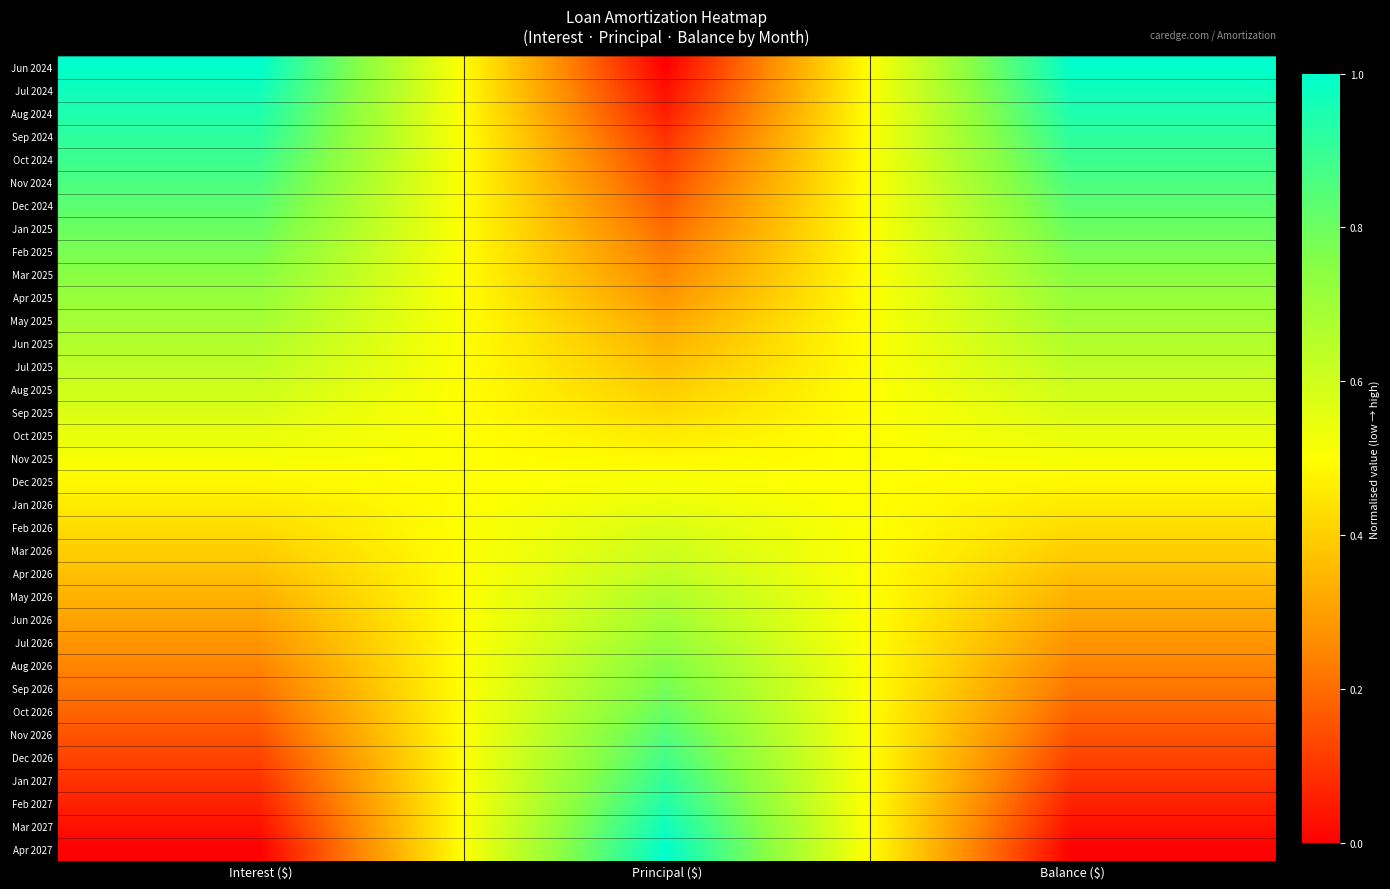

Which has a higher value, Interest ($) or Principal ($)?

Interest ($)